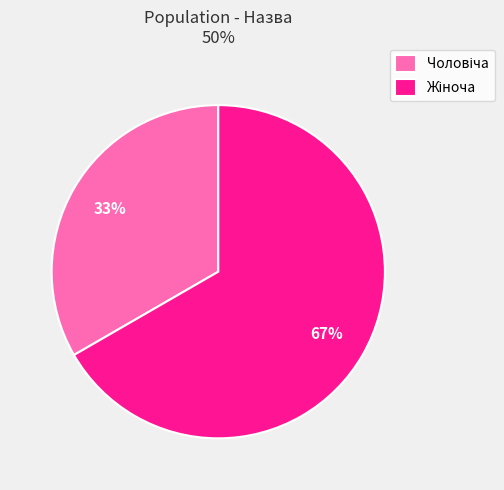

To the nearest percent, what is the average slice percentage?

50%